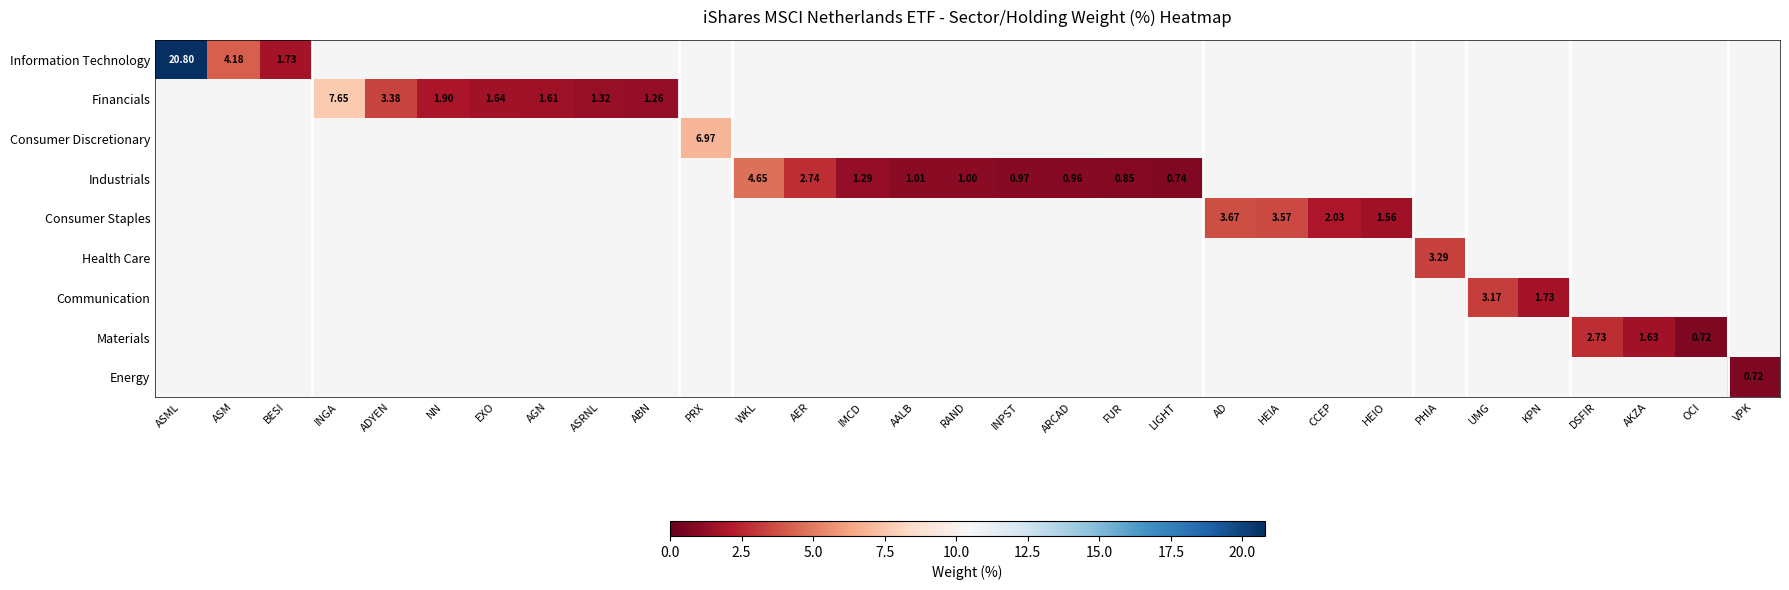

List the series in order of their peak value, highest first.

Information Technology, Financials, Consumer Discretionary, Industrials, Consumer Staples, Health Care, Communication, Materials, Energy